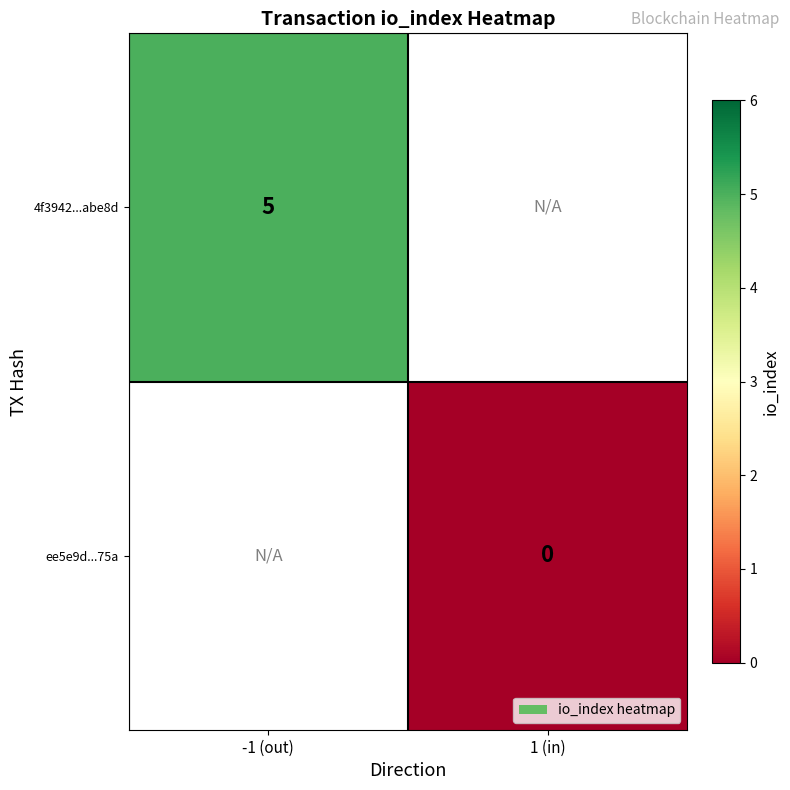

True or false: 4f3942...abe8d has a value of 5 at -1 (out).

True